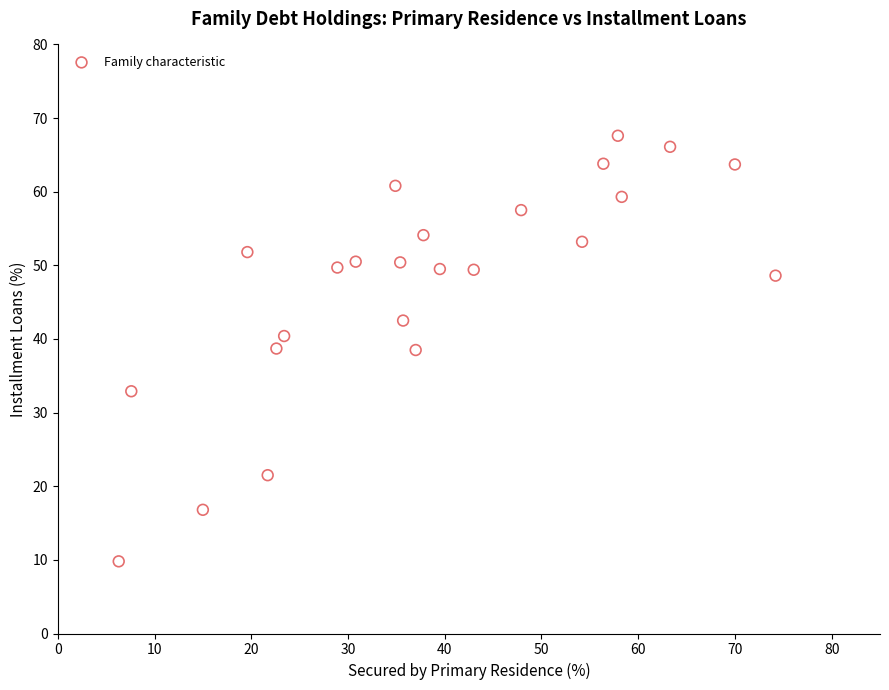

What is the range of X values (max minus min)?

67.9